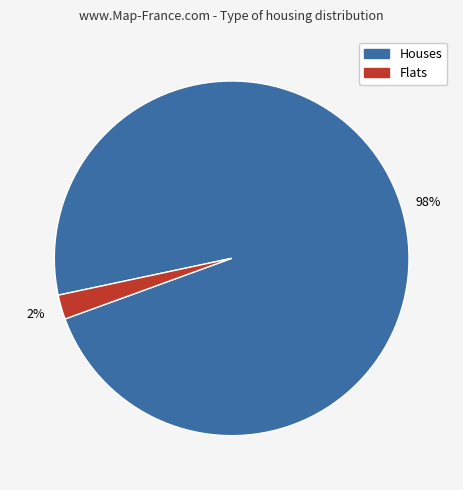

Does any single category account for the majority?

Yes